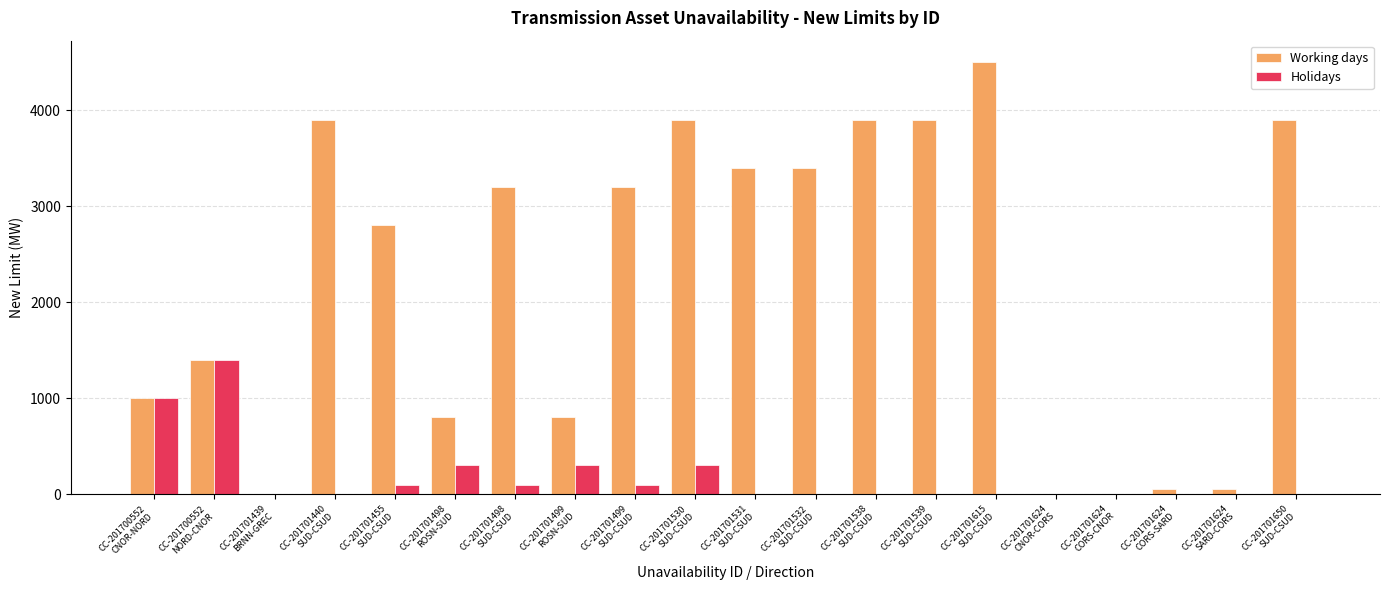

Is it true that Working days equals 800 at CC-201701498
ROSN-SUD?

True